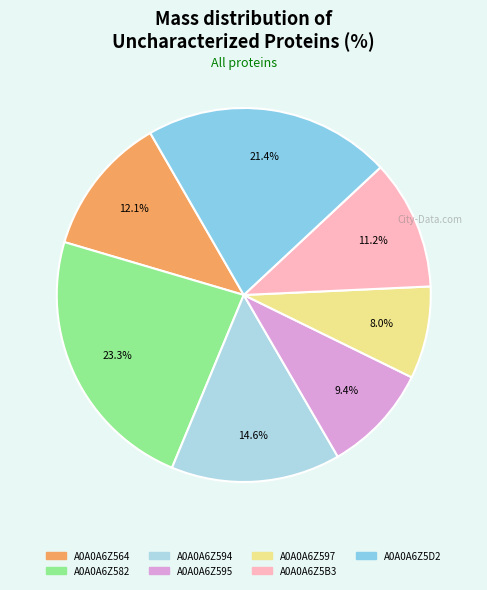

How many slices are in this pie chart?

7